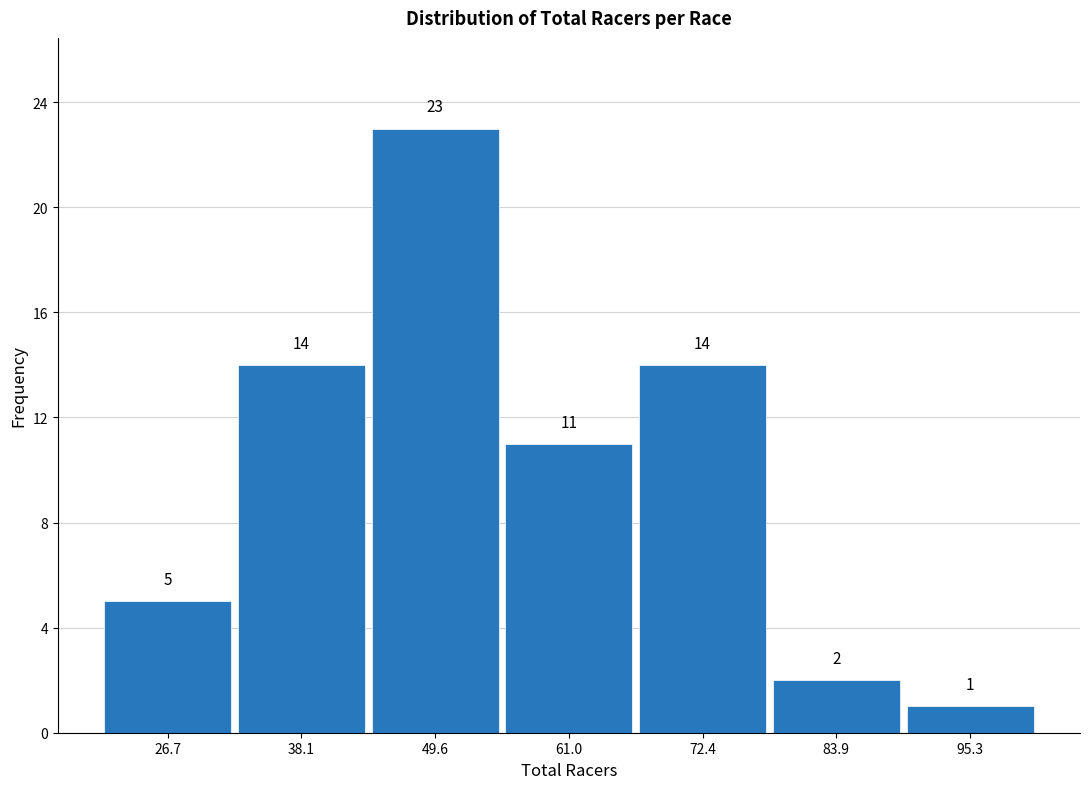

What is the height of the bar covering 32 to 44 on the x-axis? The bar edges are not printed on the chart, so give them approximately, as read against the axis.

14